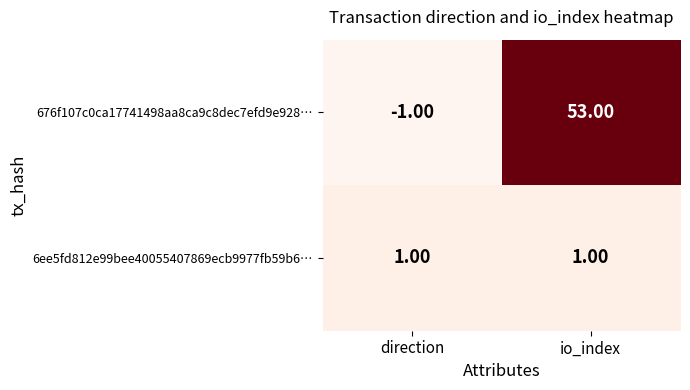

Rank the series at direction from lowest to highest value.

676f107c0ca17741498aa8ca9c8dec7efd9e928…, 6ee5fd812e99bee40055407869ecb9977fb59b6…